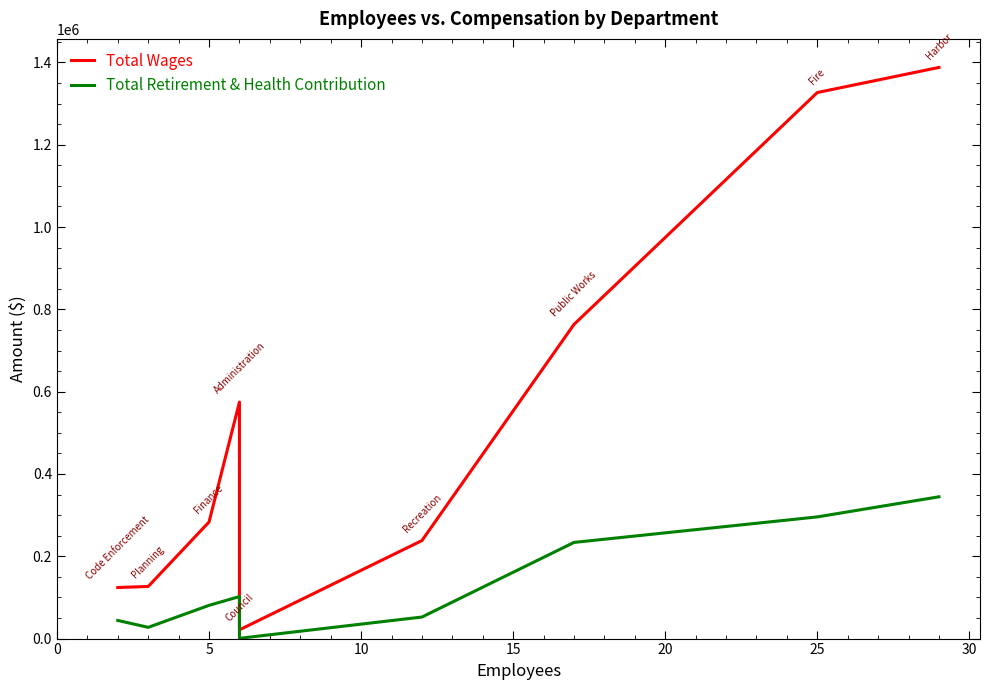

Is it true that Total Wages equals 310880 at 15?

False